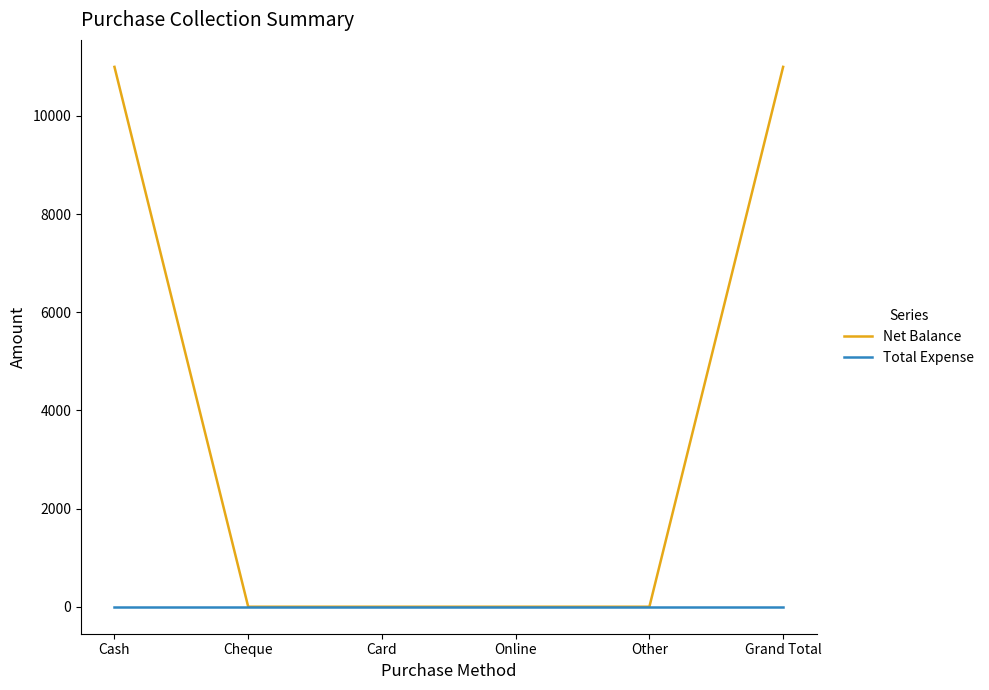

What is the greatest value displayed?

11000